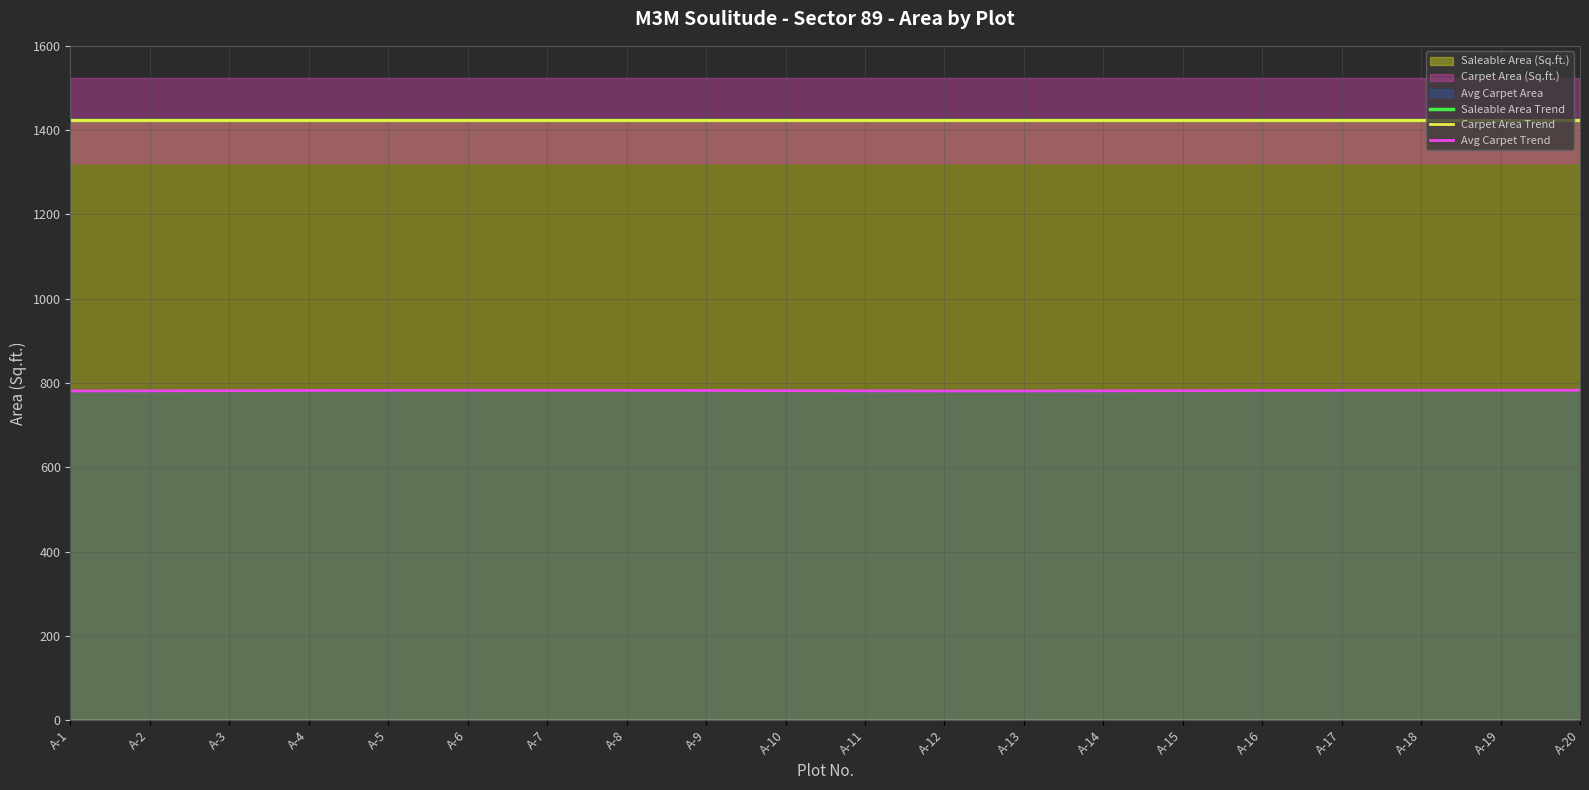

Which series has the largest total across all categories?

Saleable Area Trend